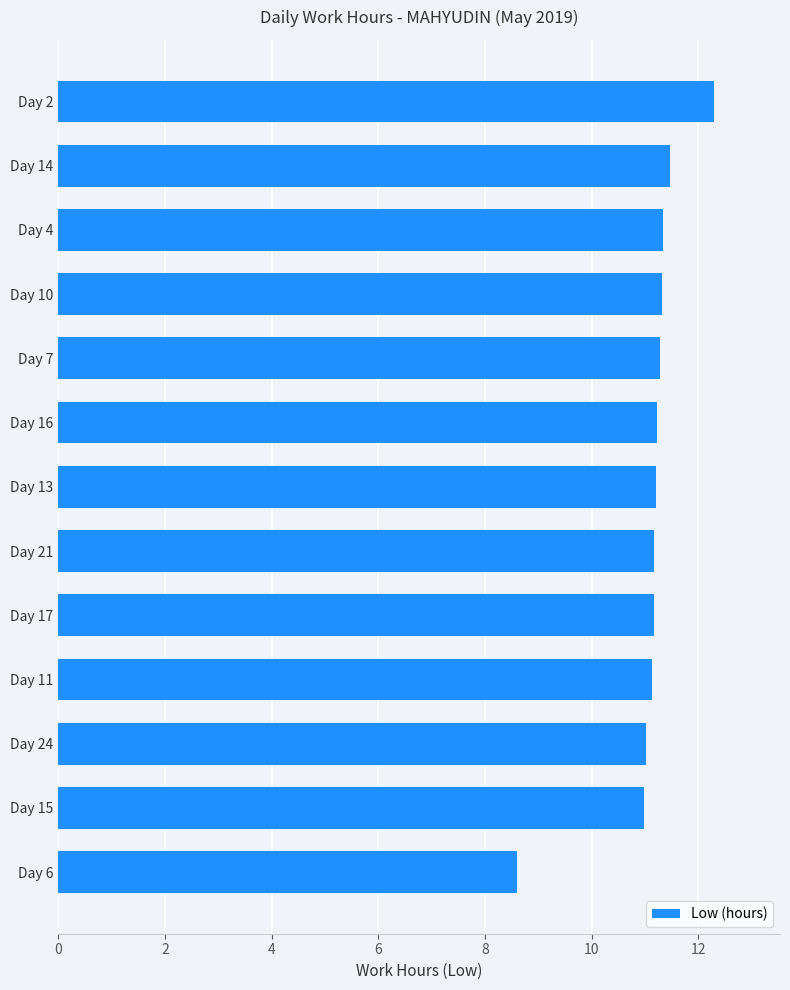

What is the approximate value at Day 4?

11.3